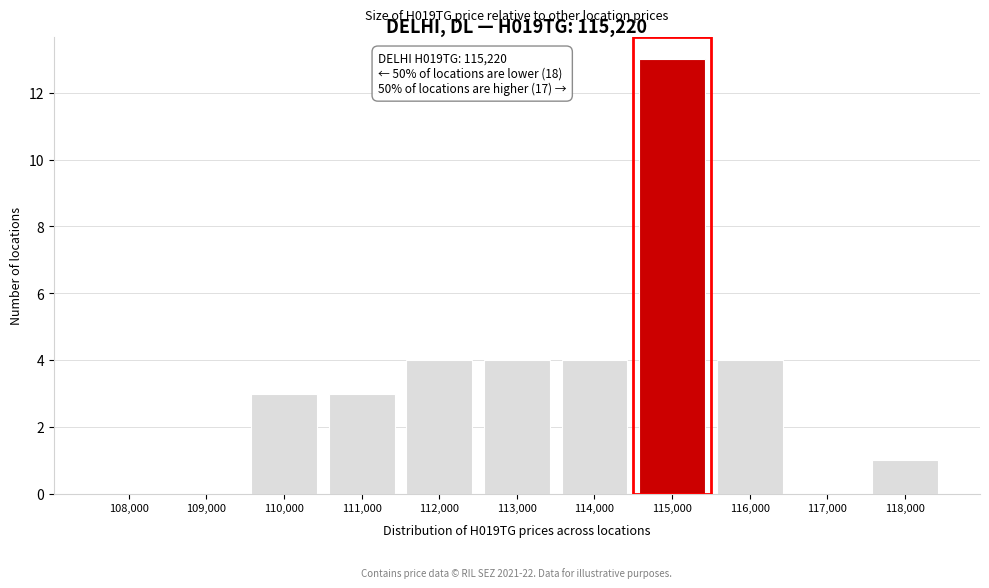

Reading left to right, extract all data points from this chart.

108,000=0	109,000=0	110,000=3	111,000=3	112,000=4	113,000=4	114,000=4	115,000=13	116,000=4	117,000=0	118,000=1